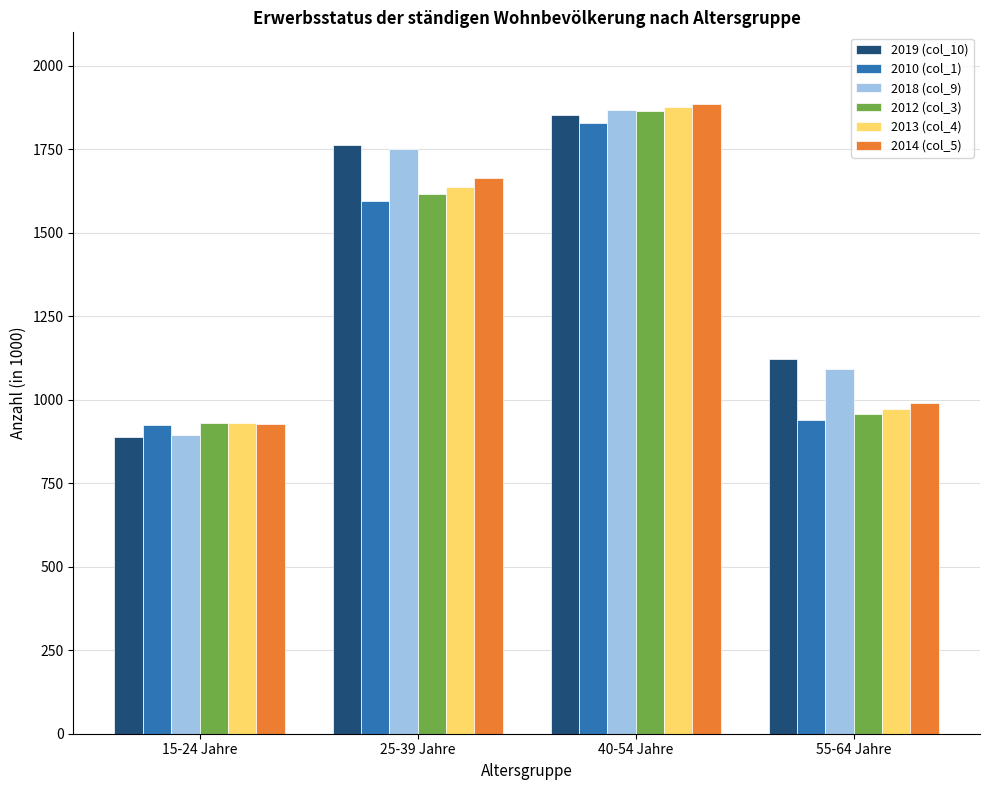

Reading right to left, list all the values displayed in this chart.

2019 (col_10): 55-64 Jahre=1122.8	40-54 Jahre=1853.5	25-39 Jahre=1762.7	15-24 Jahre=887.0
2010 (col_1): 55-64 Jahre=938.0	40-54 Jahre=1829.4	25-39 Jahre=1595.7	15-24 Jahre=924.4
2018 (col_9): 55-64 Jahre=1090.6	40-54 Jahre=1868.1	25-39 Jahre=1751.2	15-24 Jahre=894.5
2012 (col_3): 55-64 Jahre=958.1	40-54 Jahre=1864.4	25-39 Jahre=1616.4	15-24 Jahre=930.0
2013 (col_4): 55-64 Jahre=972.5	40-54 Jahre=1876.6	25-39 Jahre=1637.5	15-24 Jahre=930.5
2014 (col_5): 55-64 Jahre=990.6	40-54 Jahre=1885.4	25-39 Jahre=1663.8	15-24 Jahre=928.5